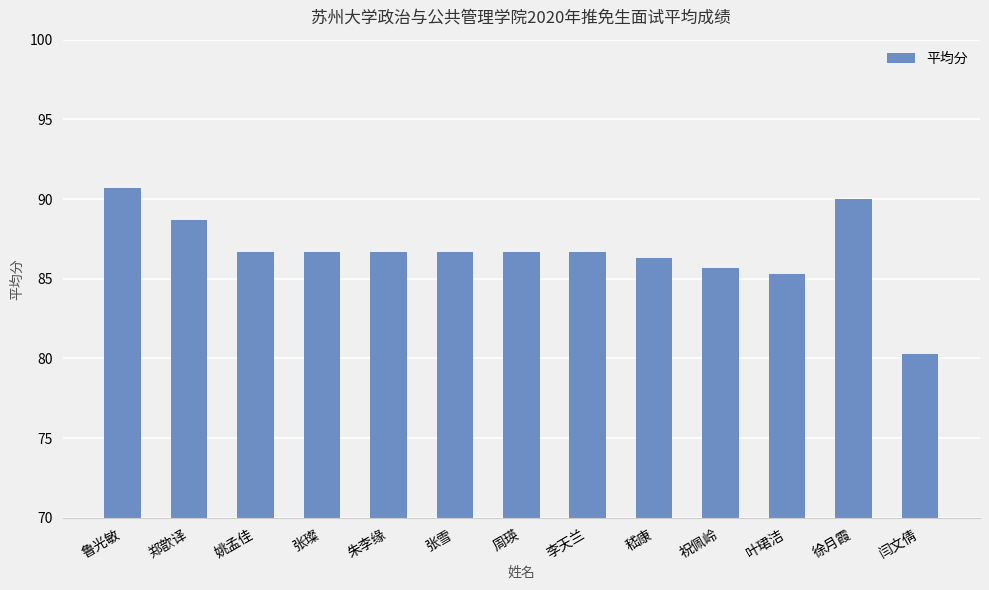

What position from the right is 闫文倩?

1